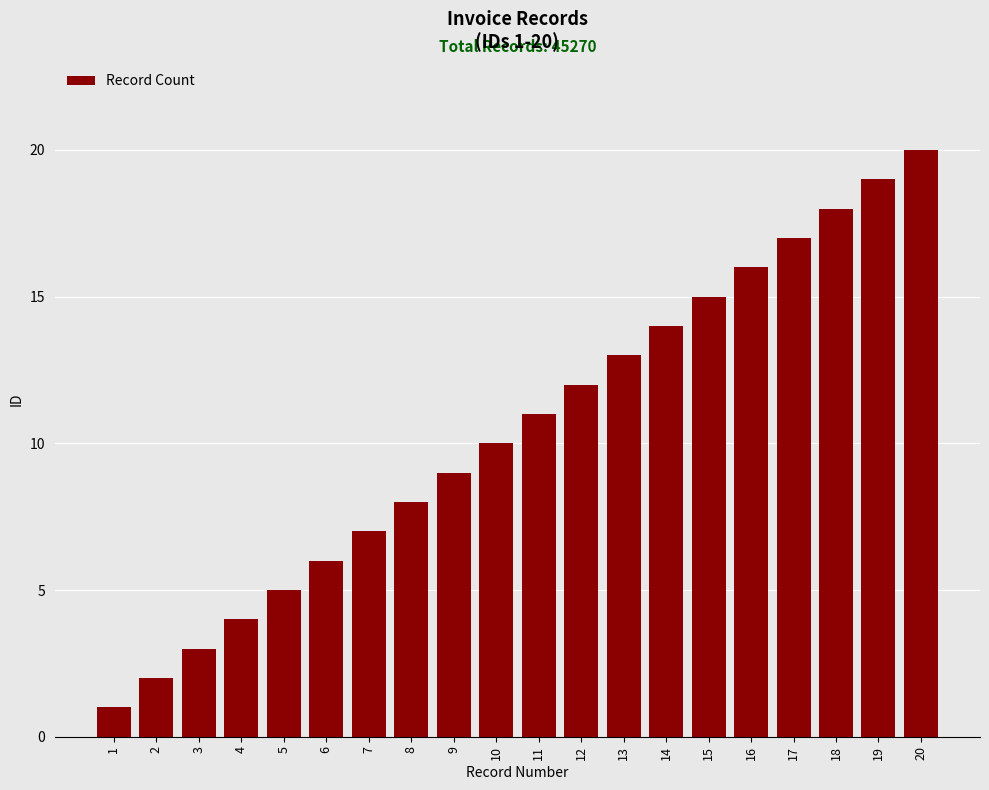

What is the value of the 16th bar from the left?

16